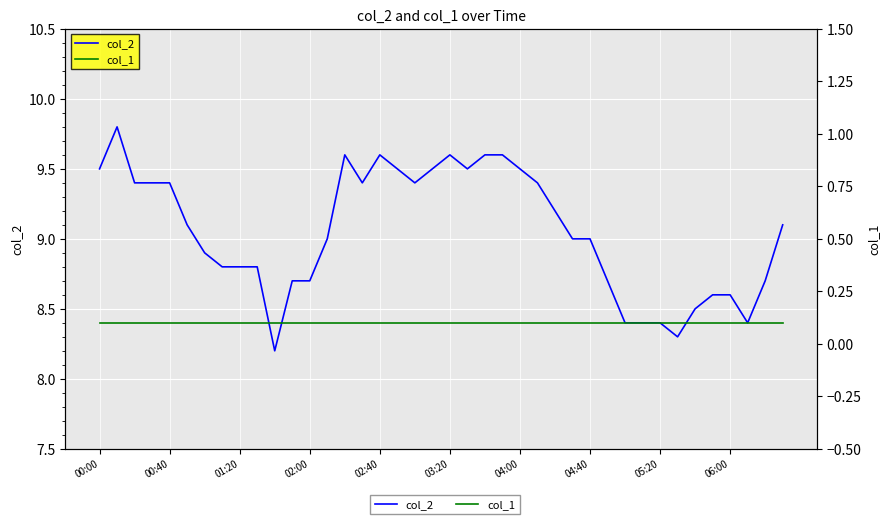

What is the maximum value for col_1?

0.1